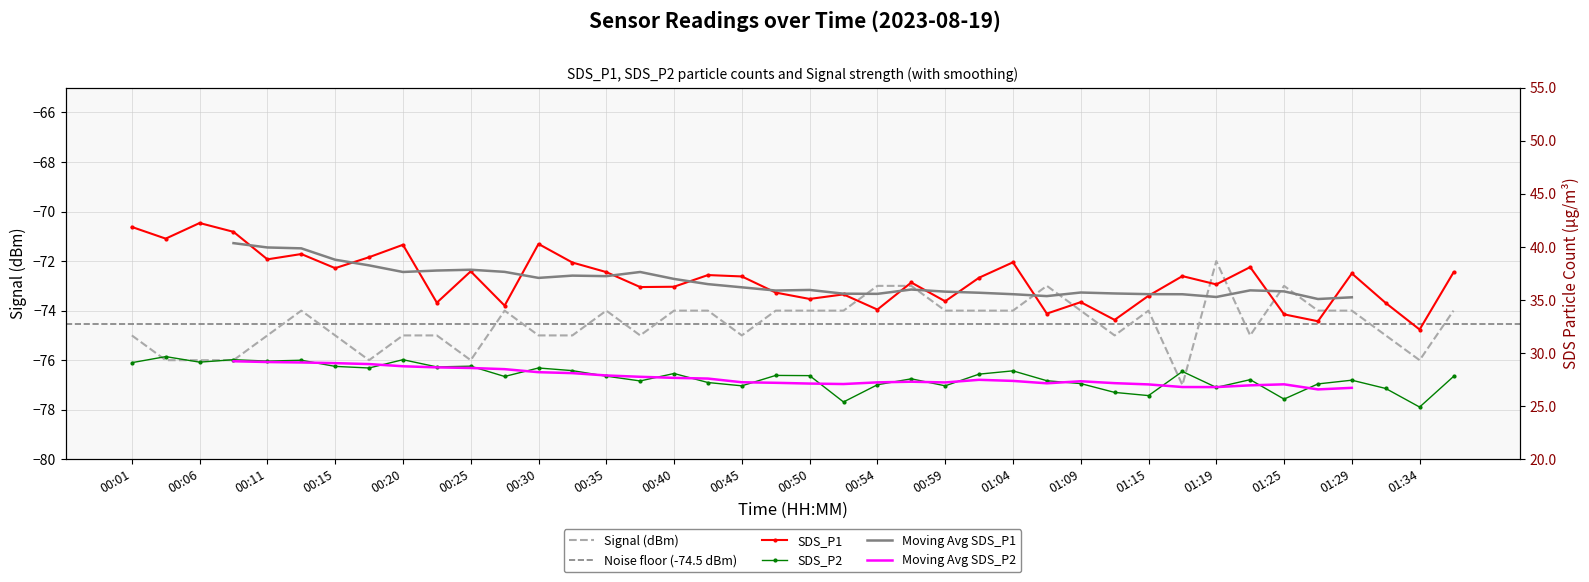

Where is SDS_P2 nearest to the value 27?

00:54